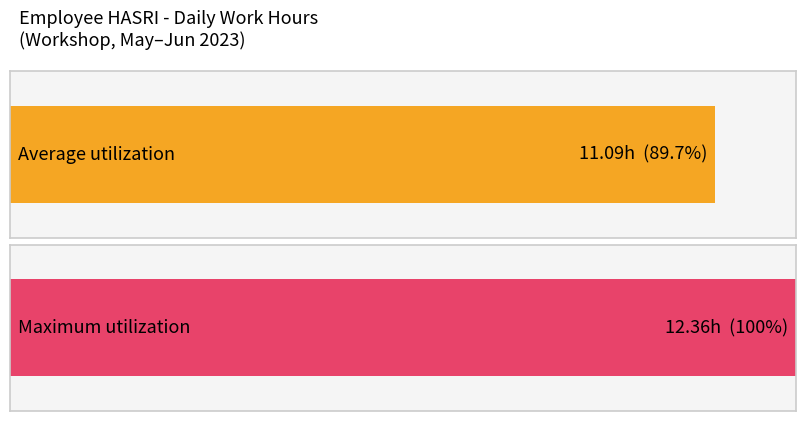

What is the maximum value shown in the chart?

12.4